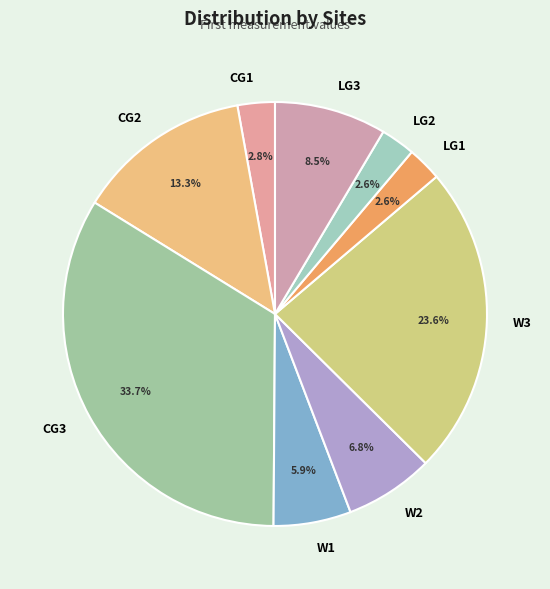

What portion of the pie excludes LG2?

97.4%